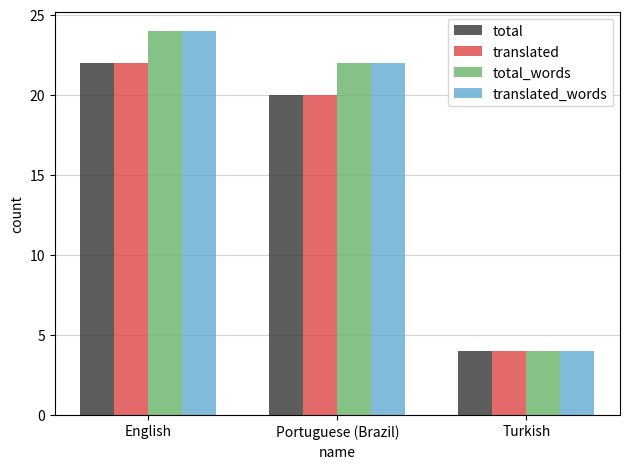

What is the average value of the translated series?

15